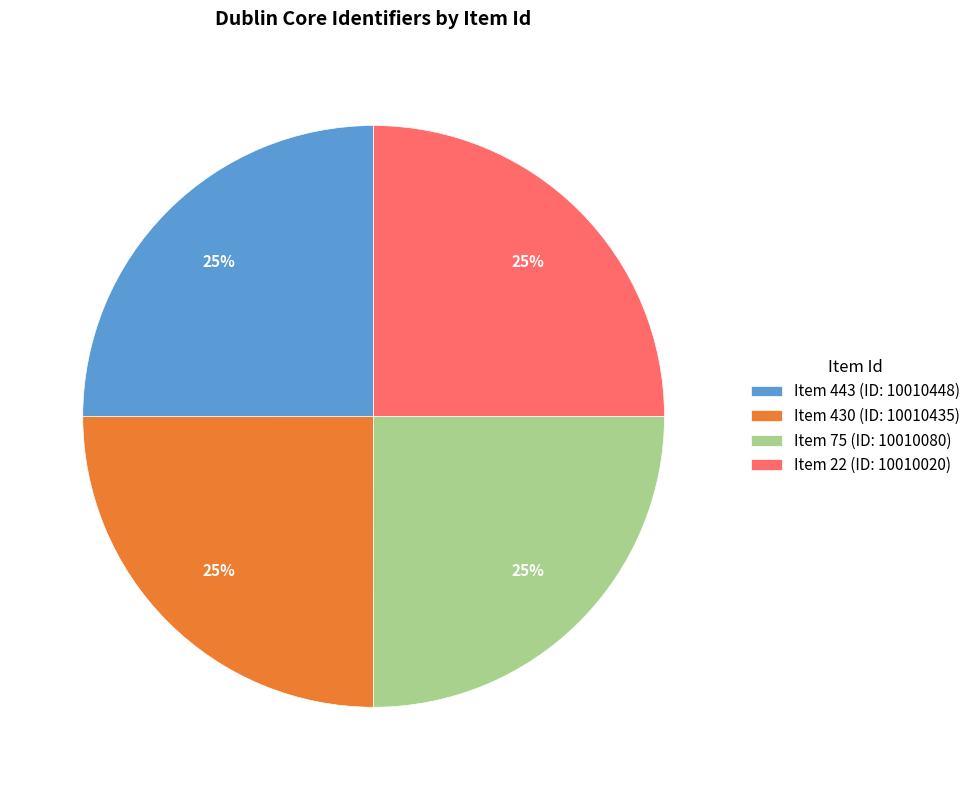

Is there a majority slice in this chart?

No